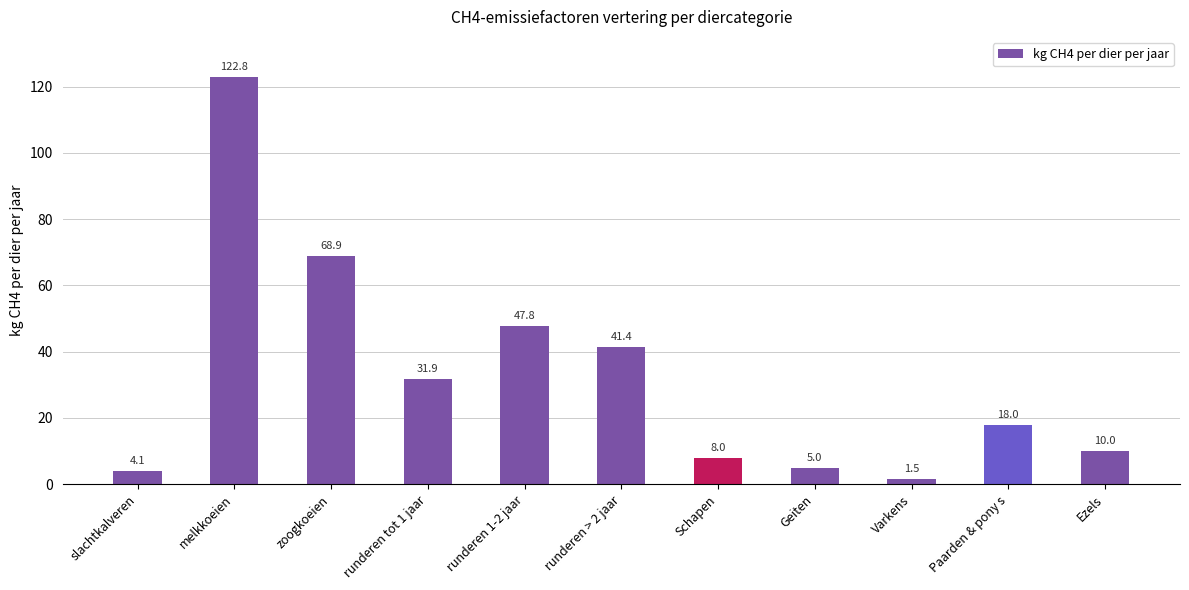

Reading left to right, list all the values displayed in this chart.

4.1	122.8	68.9	31.9	47.8	41.4	8.0	5.0	1.5	18.0	10.0